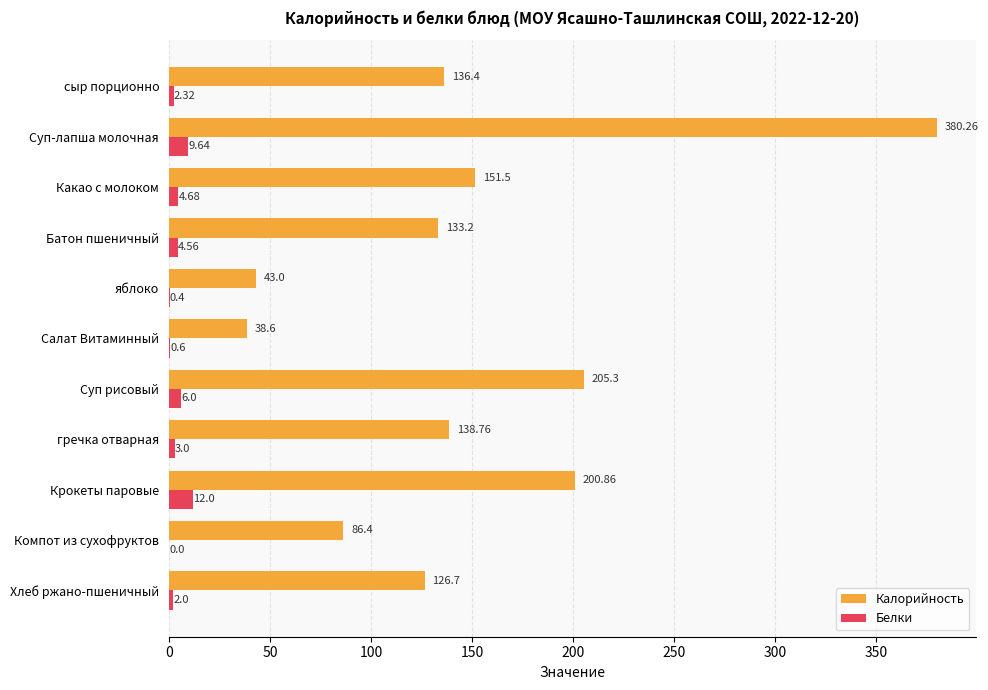

What is the total value across all series at Компот из сухофруктов?

86.4